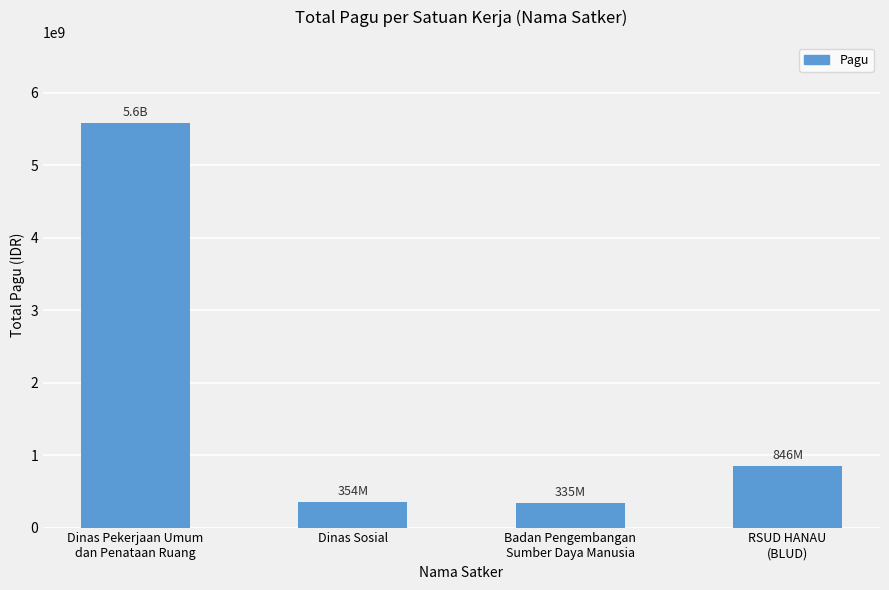

How many bars are there in total?

4